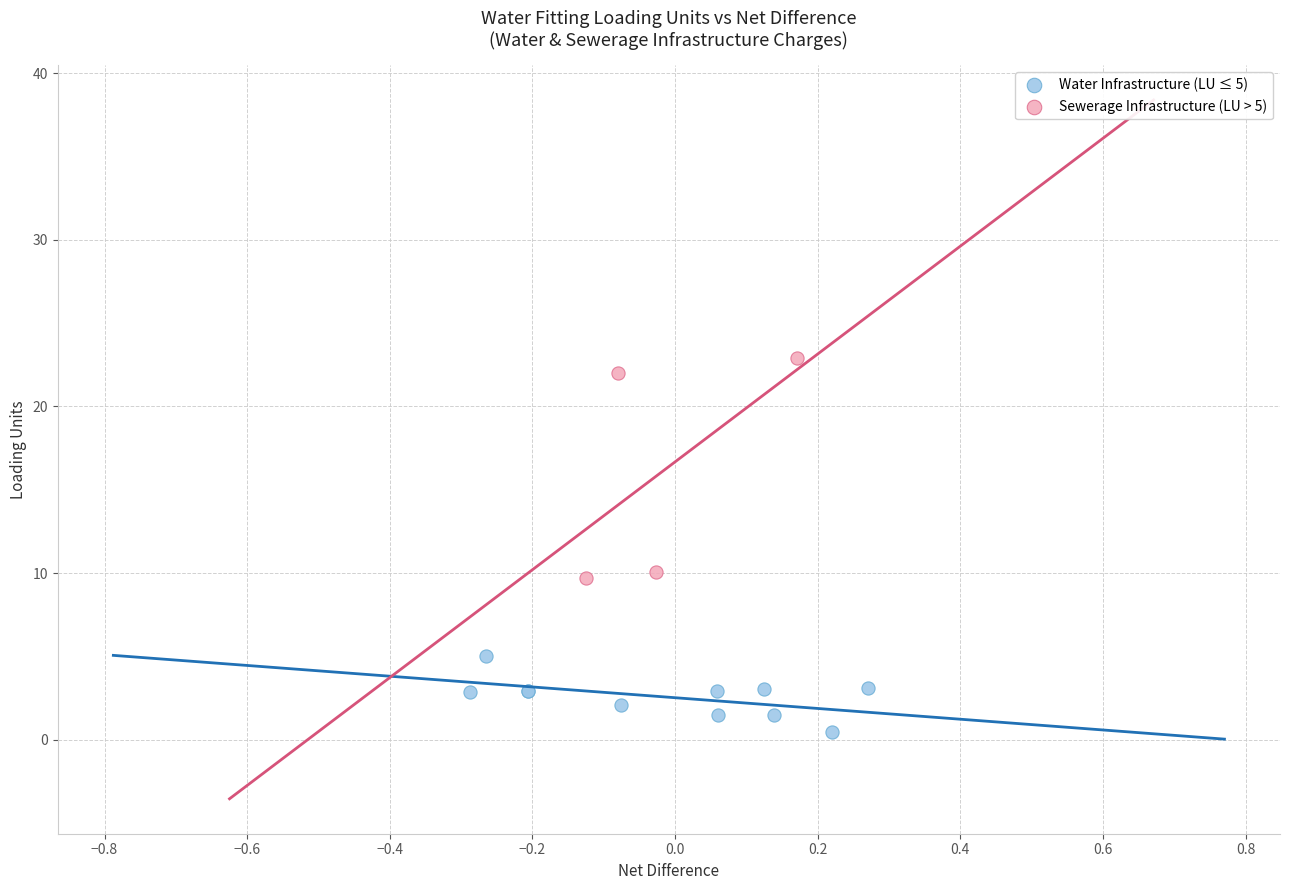

Which series contains the highest Y value?

Sewerage Infrastructure (LU > 5)